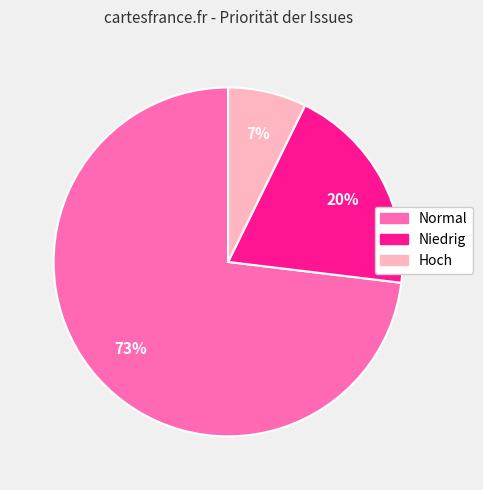

Count the number of slices in the pie.

3